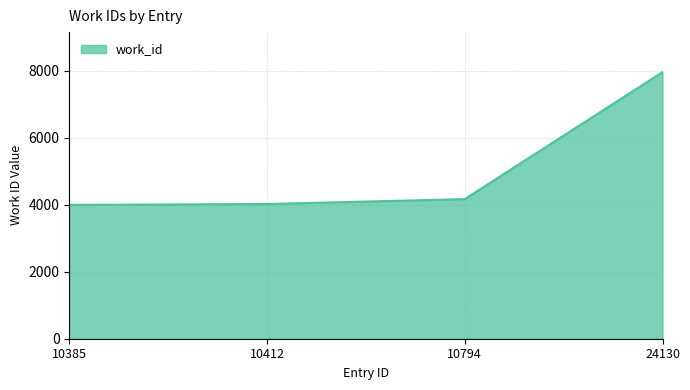

At which label is the value closest to 5975?

10794